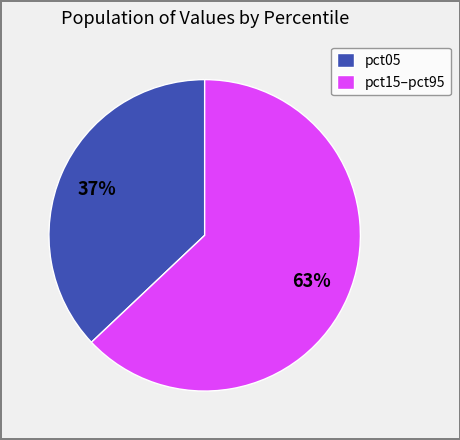

Between pct05 and pct15–pct95, which is larger?

pct15–pct95